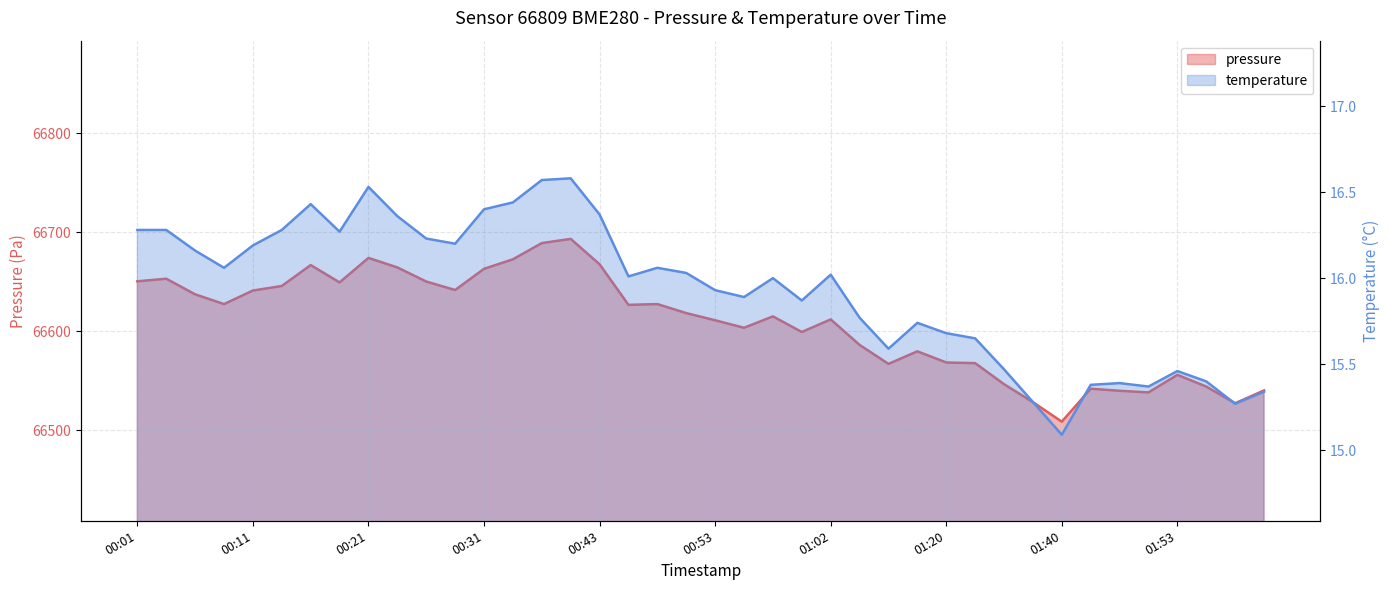

How many categories are shown in the chart?

40